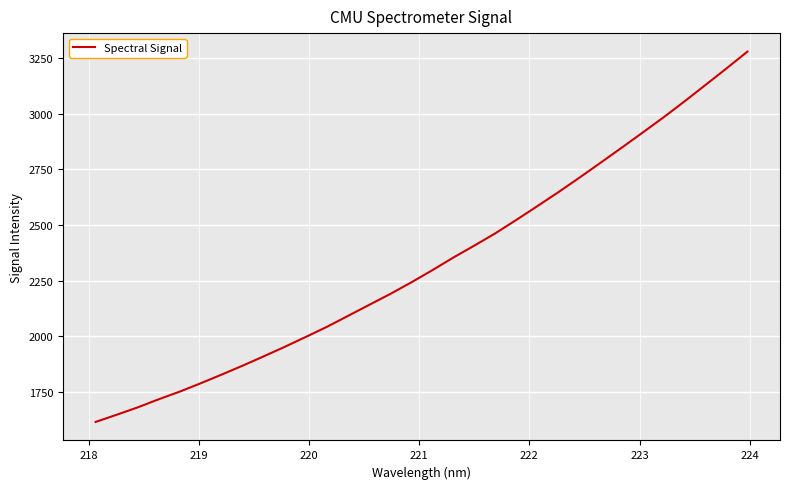

How many distinct data groups are displayed?

1